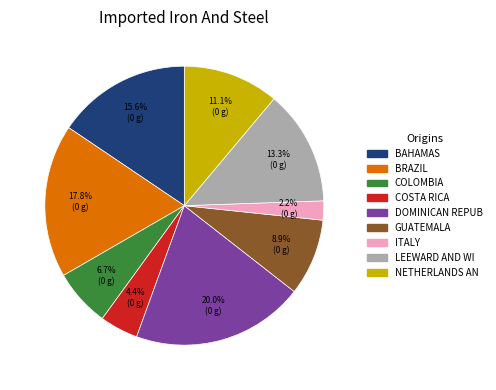

Is there a majority slice in this chart?

No